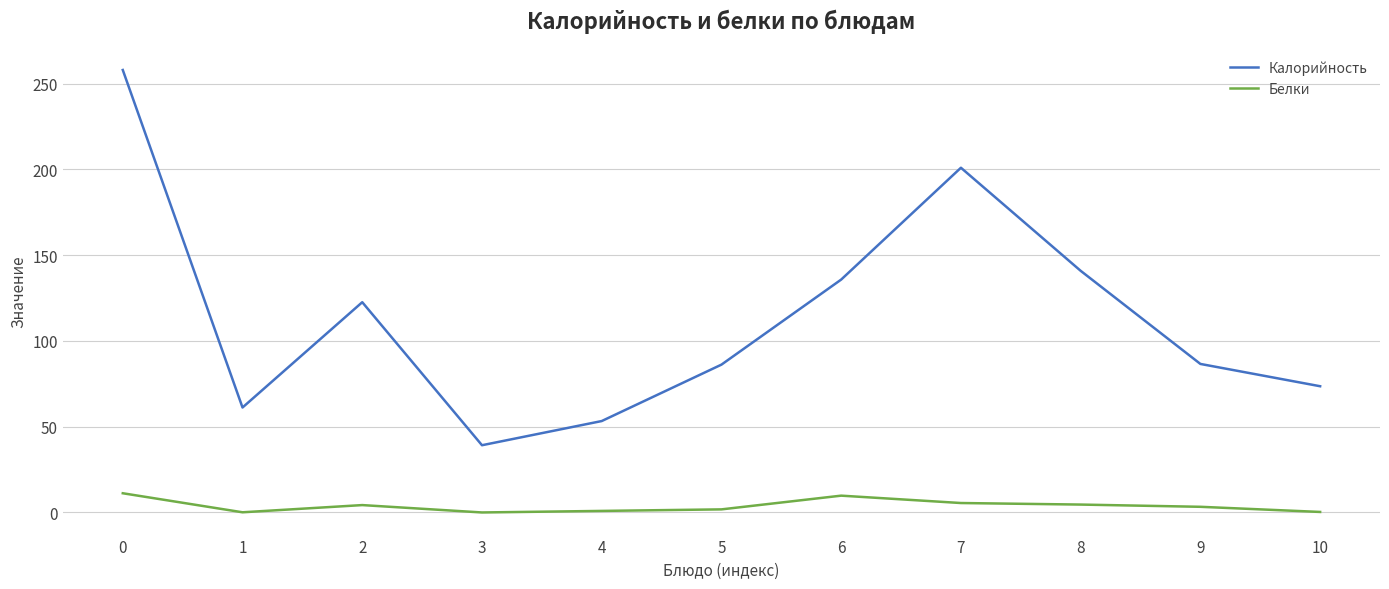

What is the highest value of the Калорийность series?

258.0